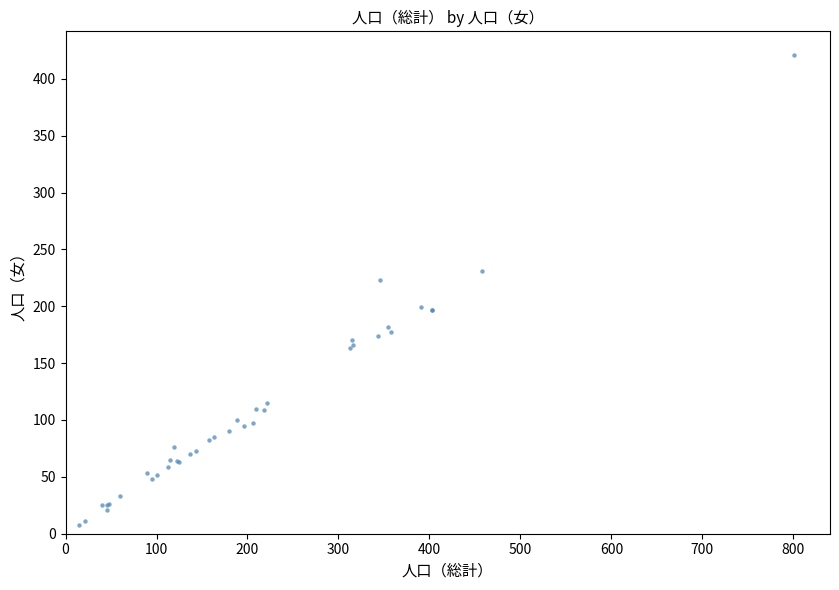

What Y value in the scatter plot is closest to 214?

223